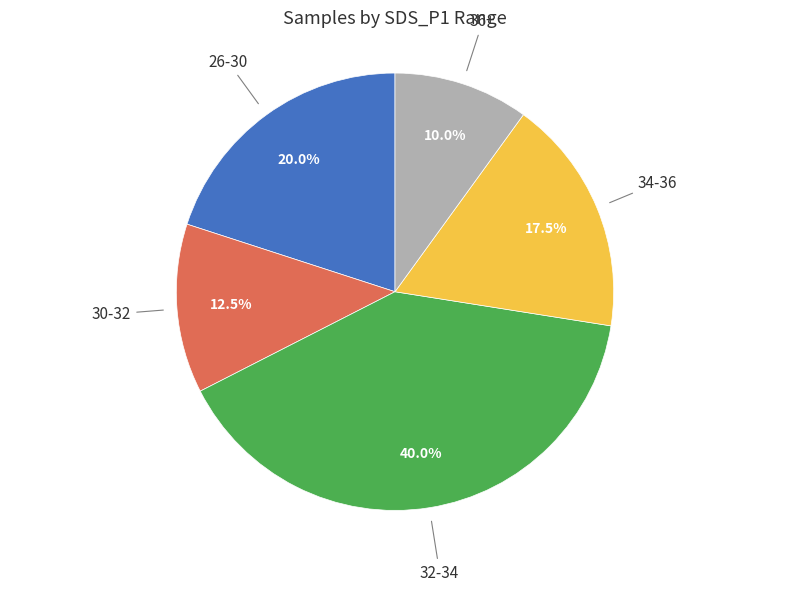

Which slice is the largest?

32-34